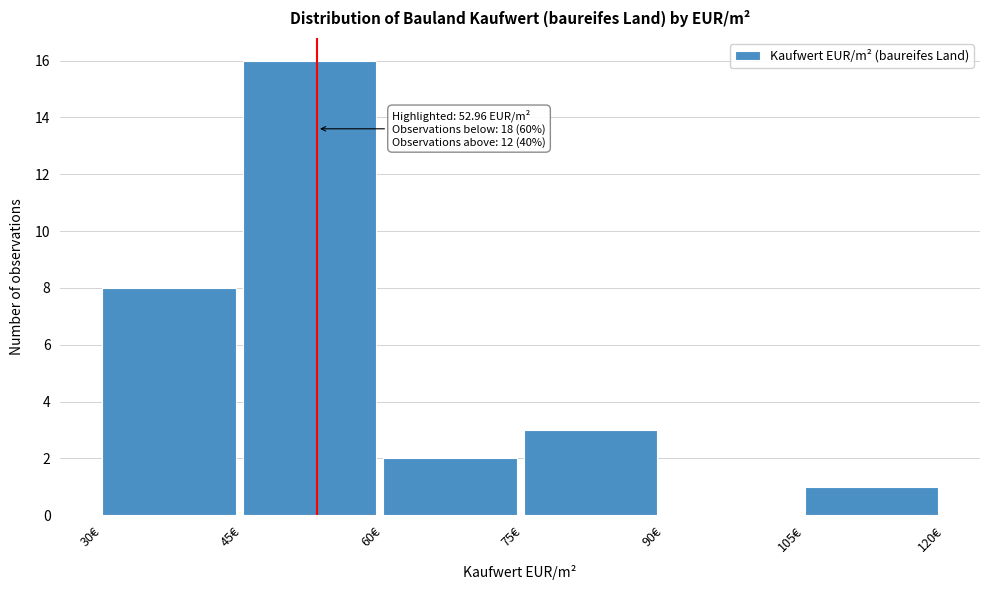

Over which range of the x-axis is the bar tallest?

45 to 60